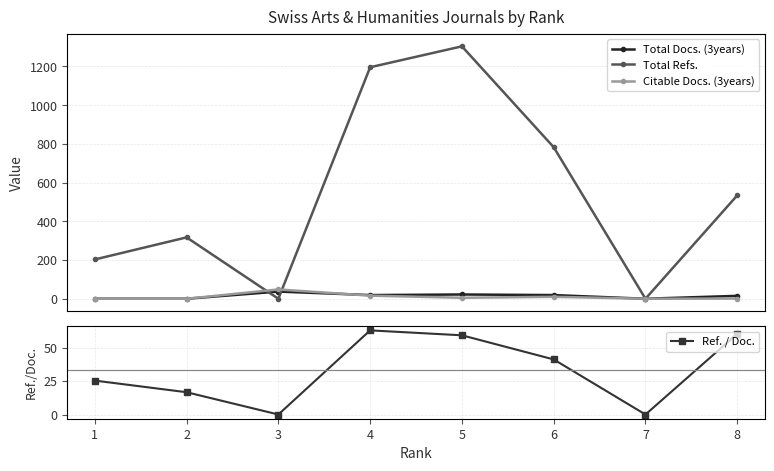

After their last crossing, which series has the higher values: Ref. / Doc. or Total Docs. (3years)?

Ref. / Doc.